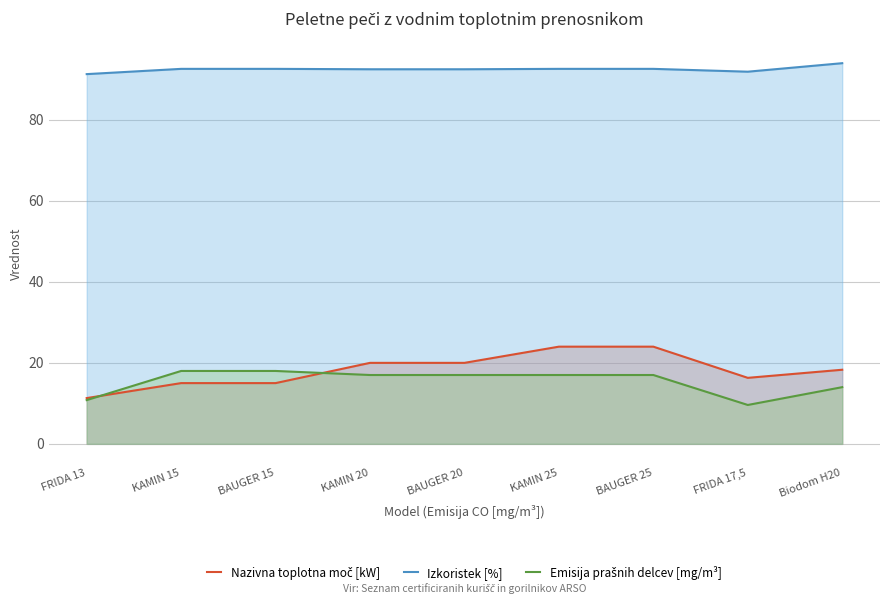

What is the sum of the Nazivna toplotna moč [kW] values at KAMIN 20 and BAUGER 15?

35.0